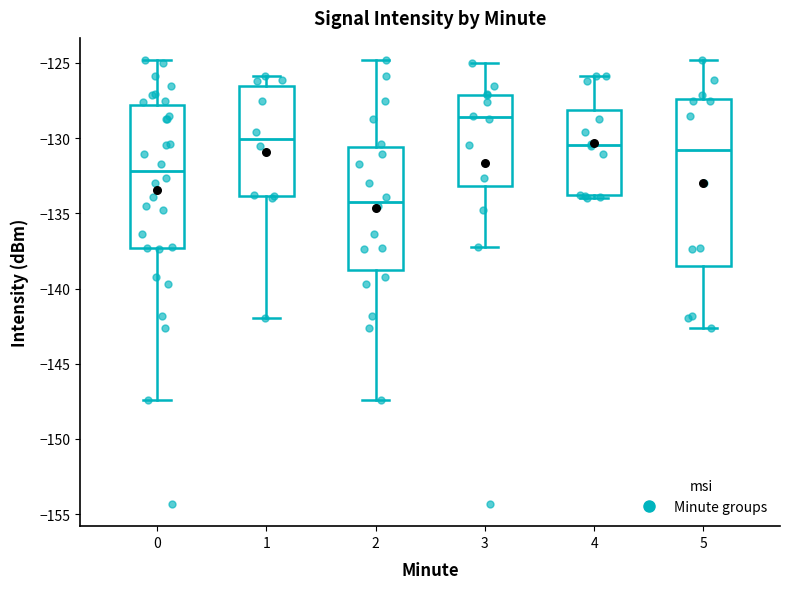

Reading left to right, transcribe this box plot: for each box, give where its median line is, the range the box spans, and where its two whiskers end, as read against the y-axis. The values are not printed on the chart, so give them approximately, as read against the axis.

0: median -132.0, box -137.5 to -128.0, whiskers -147.5 to -125.0
1: median -130.0, box -134.0 to -126.5, whiskers -142.0 to -126.0
2: median -134.0, box -139.0 to -130.5, whiskers -147.5 to -125.0
3: median -128.5, box -133.0 to -127.0, whiskers -137.0 to -125.0
4: median -130.5, box -134.0 to -128.0, whiskers -134.0 (just below the box's lower edge) to -126.0
5: median -131.0, box -138.5 to -127.5, whiskers -142.5 to -125.0